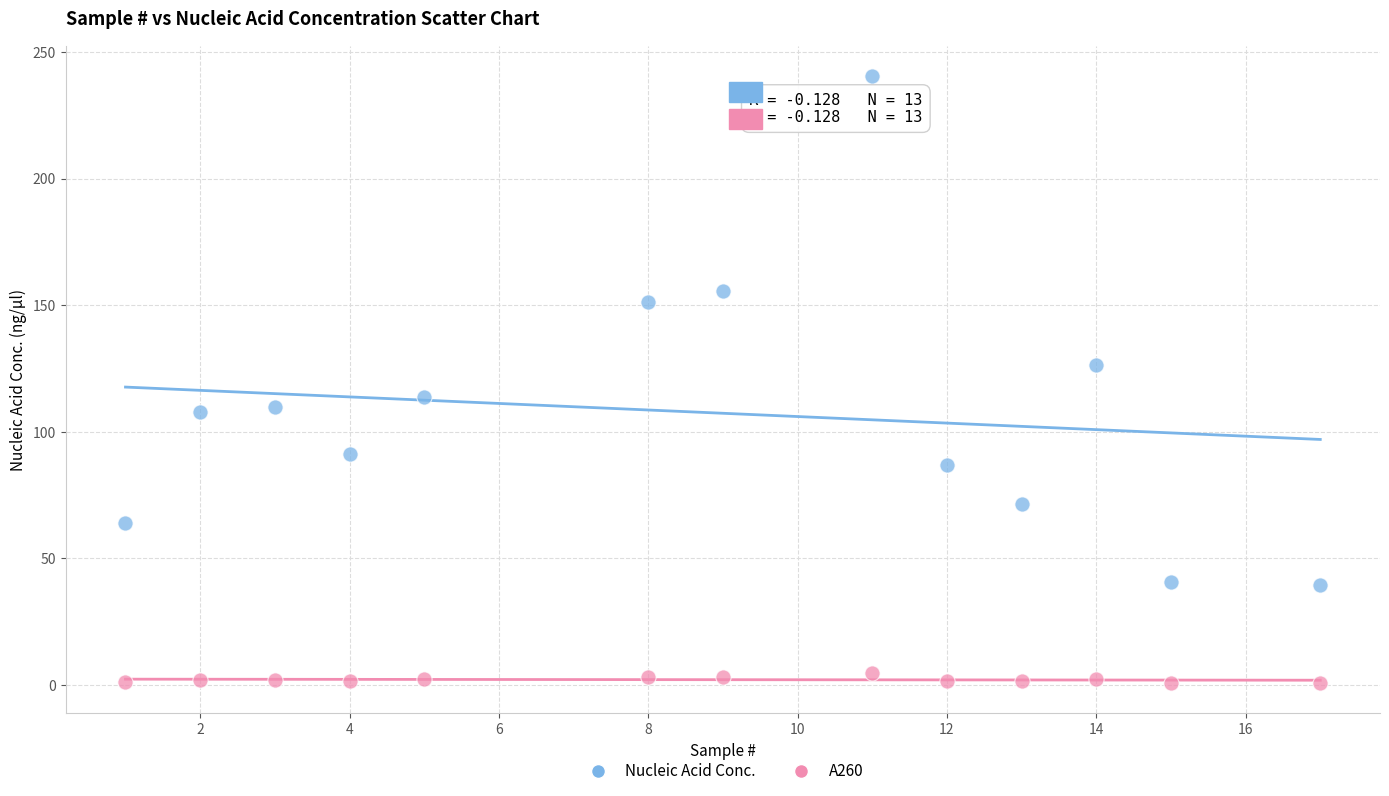

What is the X range (max minus min) for the scatter plot?

16.0